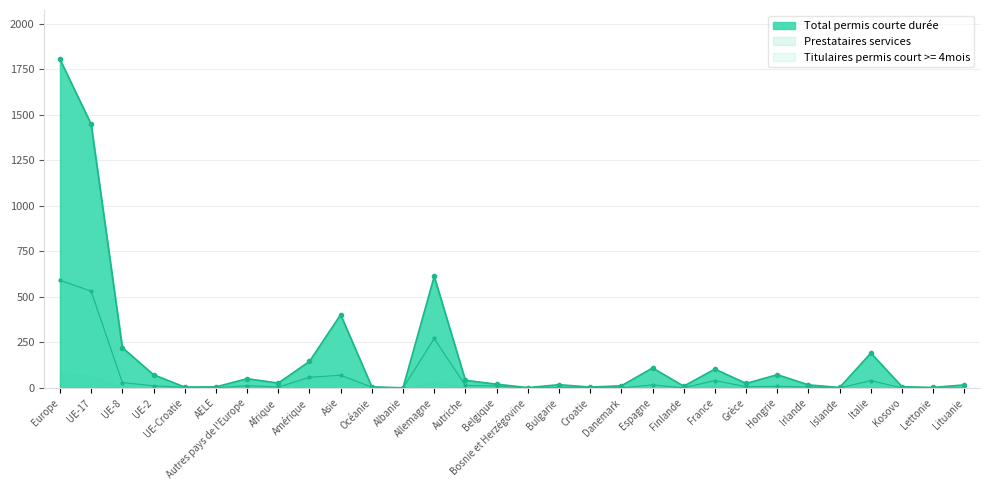

What is the value of the Total permis courte durée point at the 7th from the left?

51